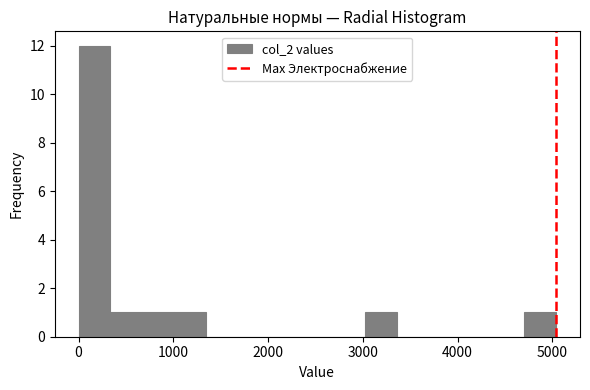

Read against the x-axis, roughly where is the centre of the tallest bar?

200